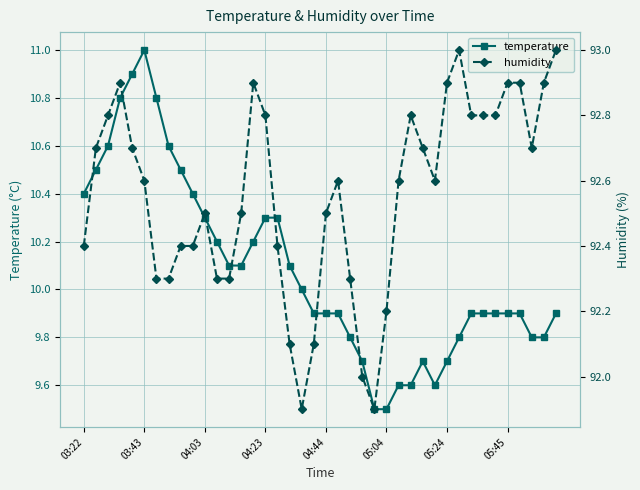

What is the smallest value displayed?

9.5